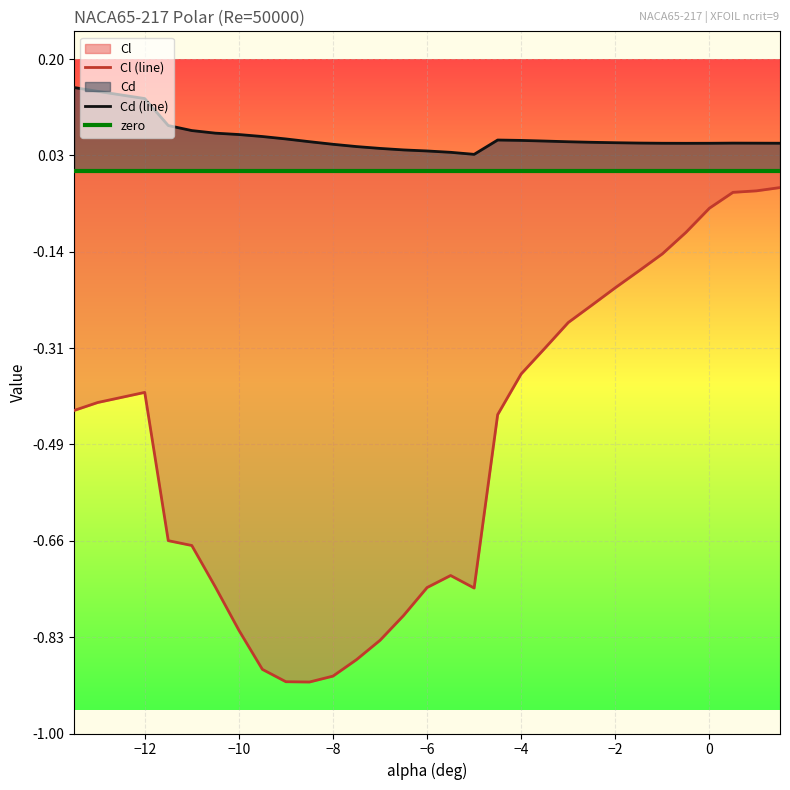

What is the difference between the maximum and minimum values in the Cl series?

0.9